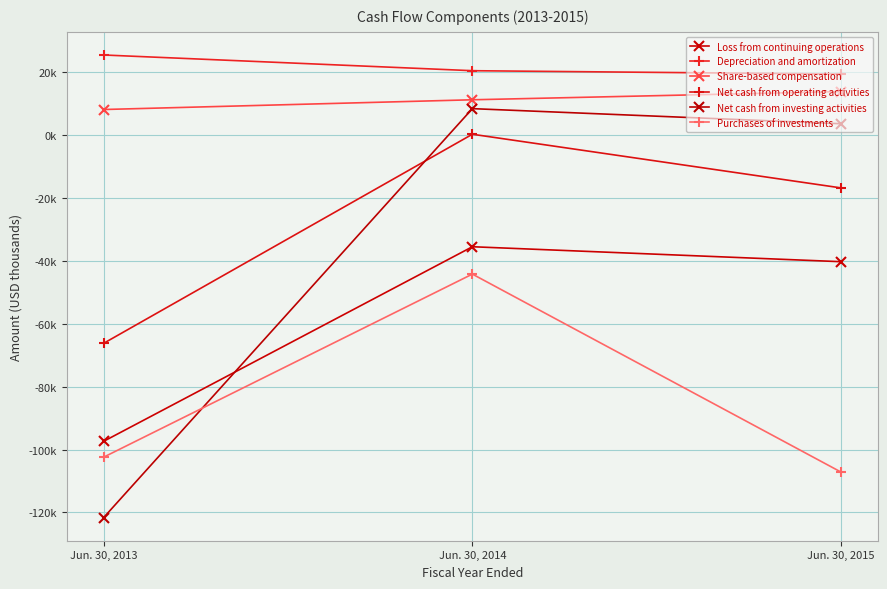

Which series has the largest total across all categories?

Depreciation and amortization